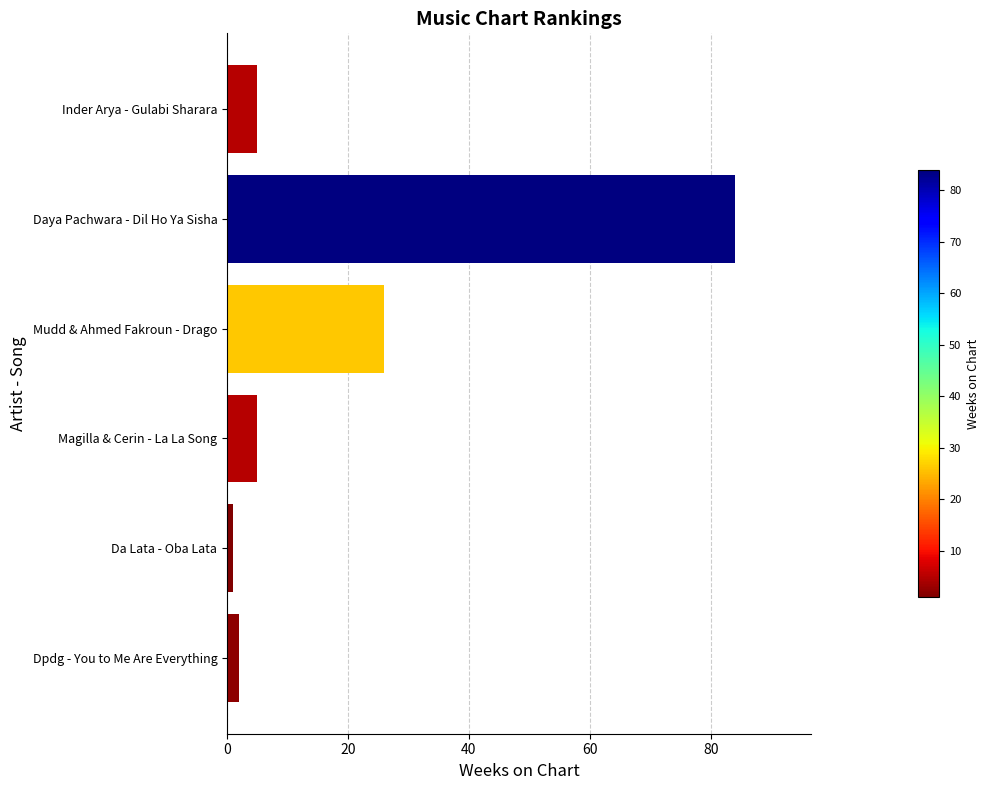

Reading top to bottom, what are all the values shown in this chart?

5	84	26	5	1	2